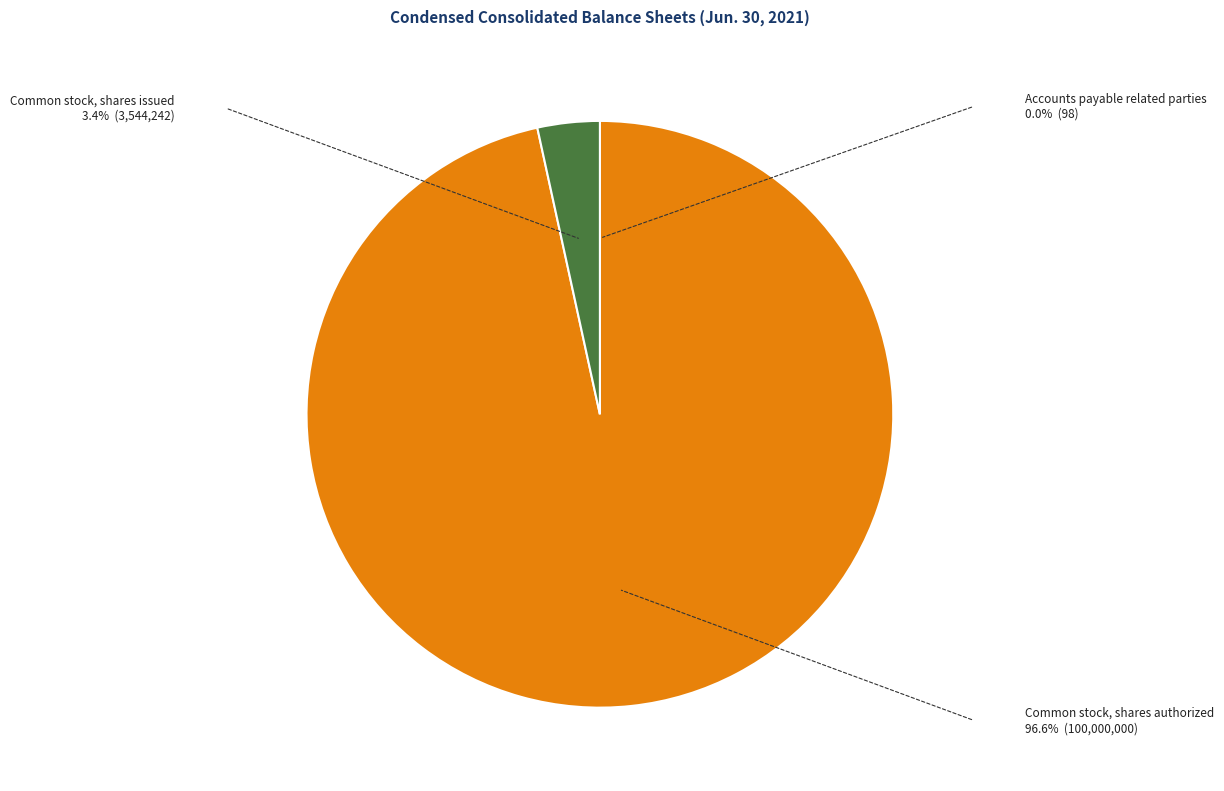

Which slice is the largest?

Common stock, shares authorized